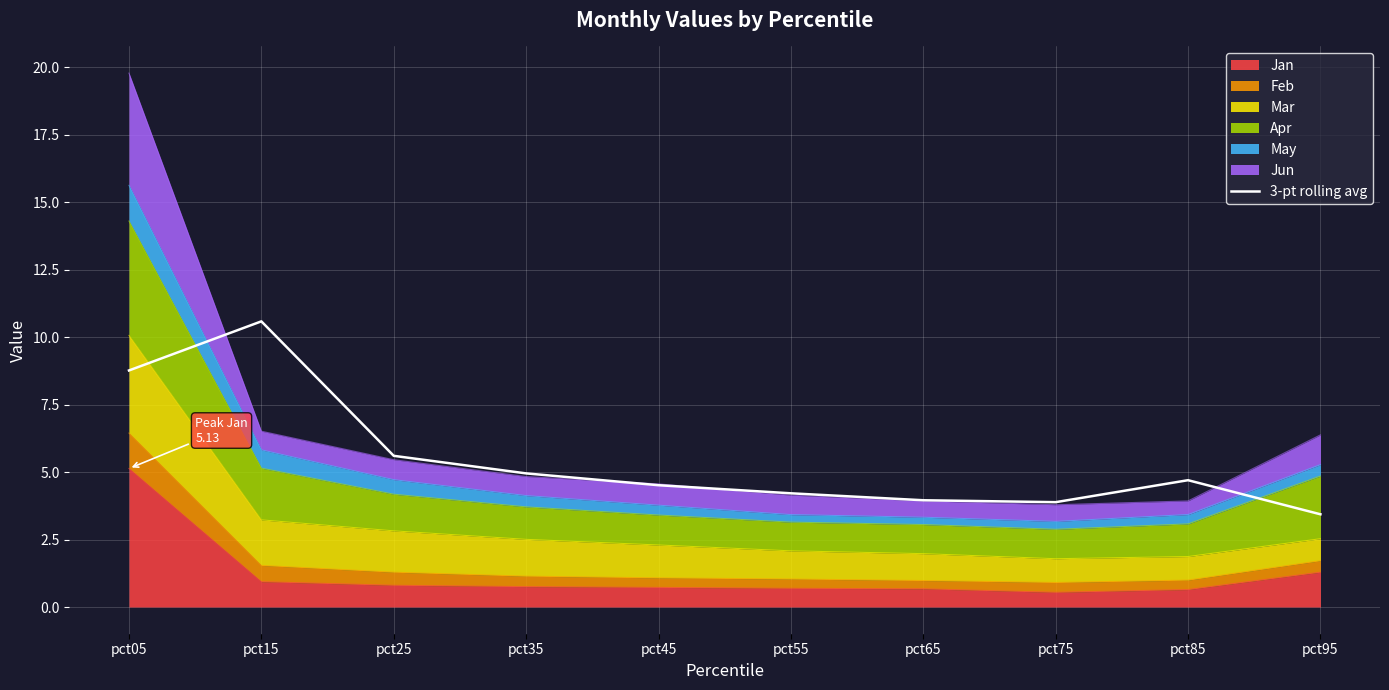

True or false: the data shows 2.8 at pct05.

False